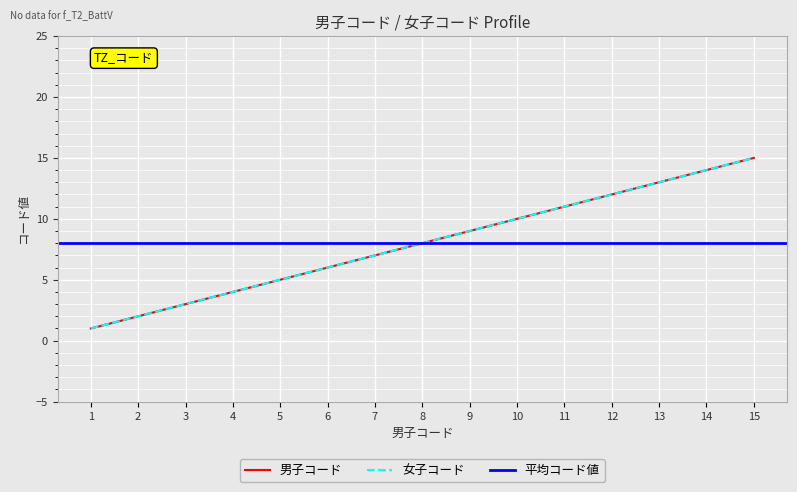

True or false: 女子コード and 男子コード intersect in this chart.

False